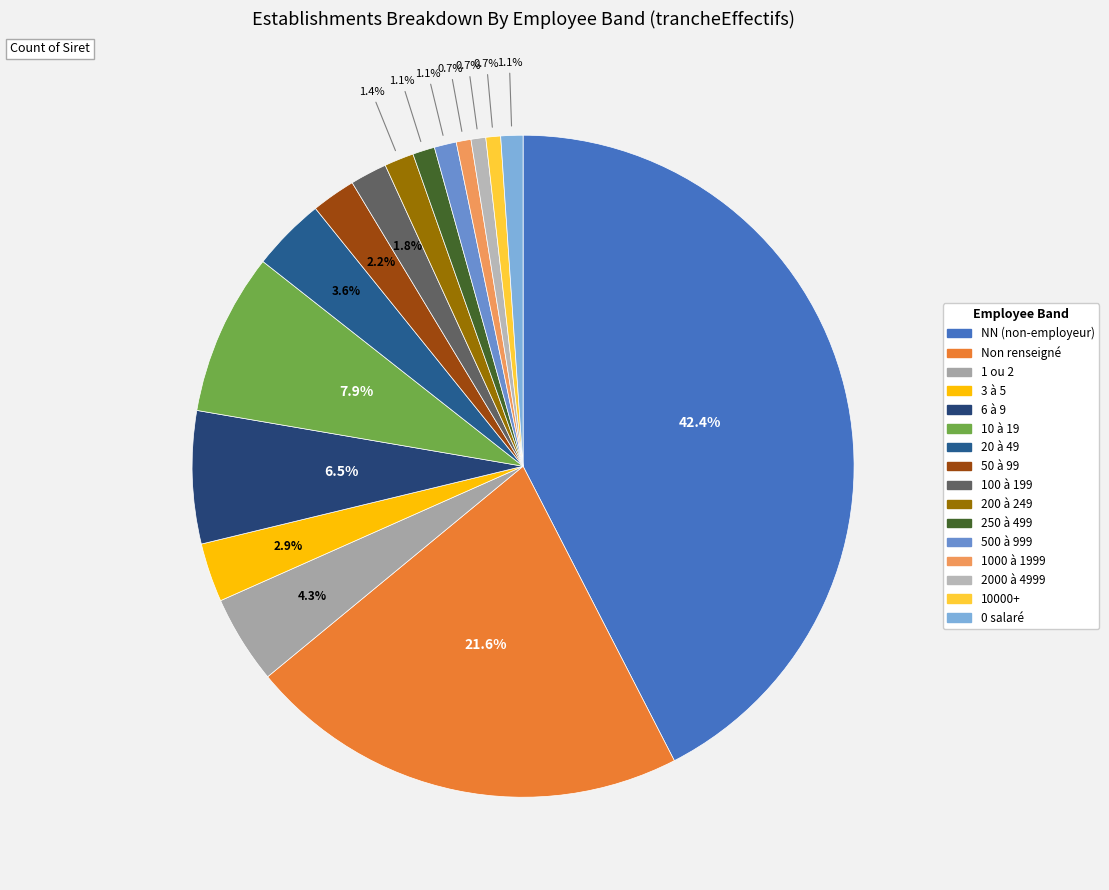

Count the number of slices in the pie.

16